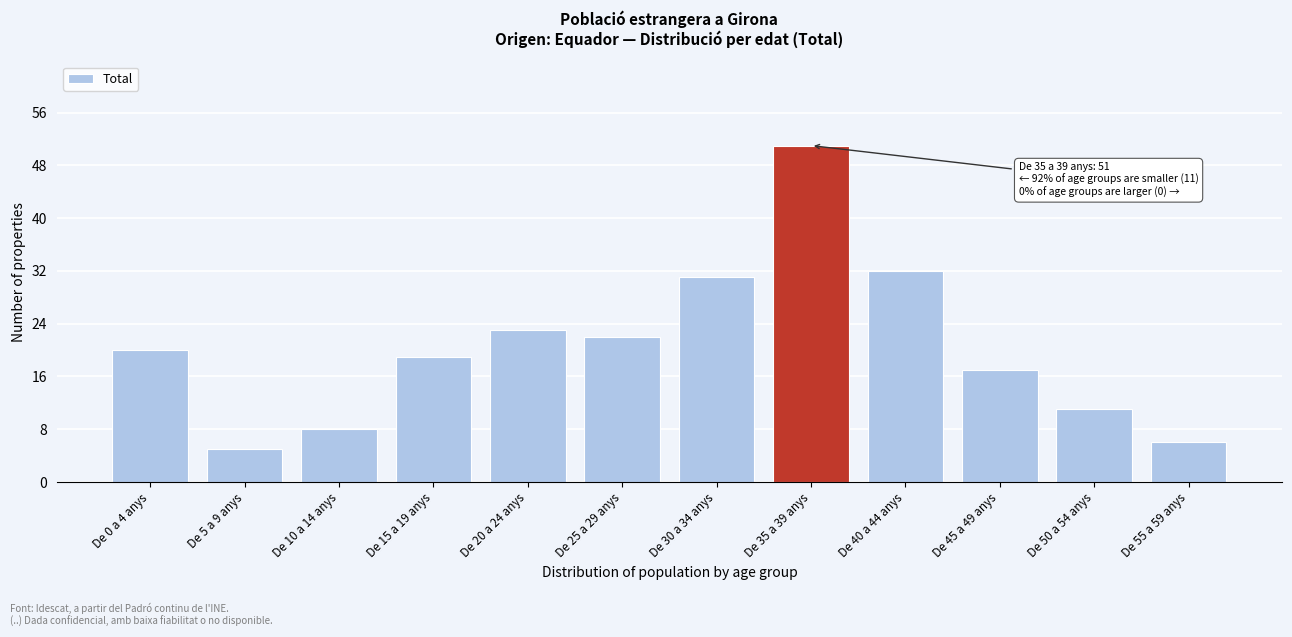

Reading left to right, extract all data points from this chart.

20	5	8	19	23	22	31	51	32	17	11	6